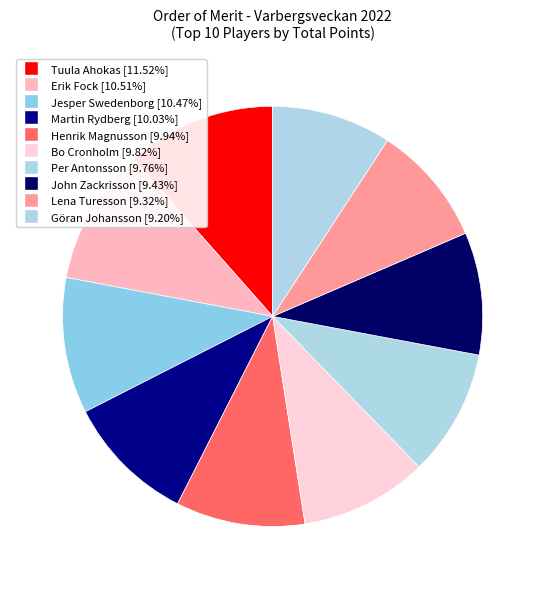

The Per Antonsson slice represents 22% of the pie. True or false?

False